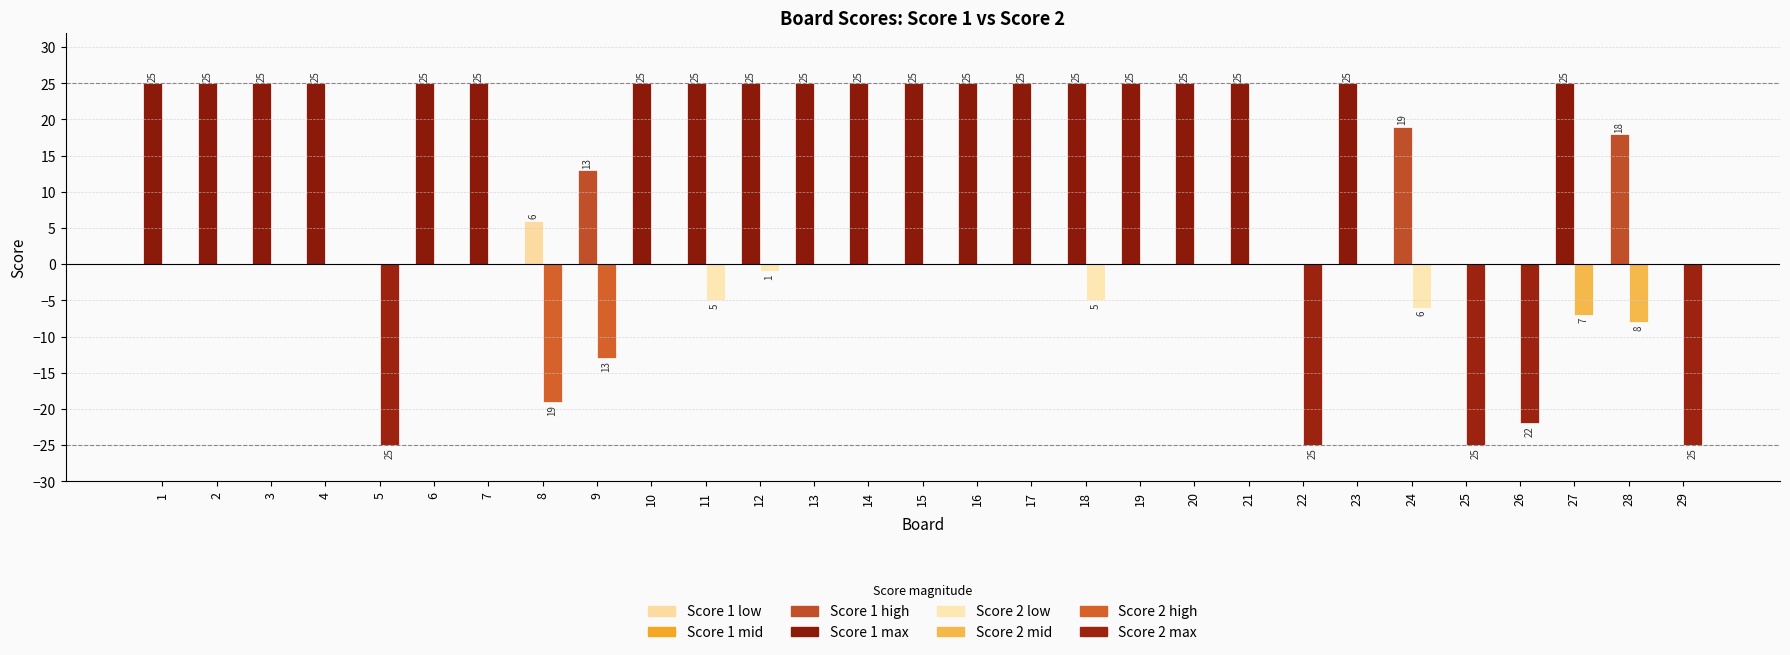

Is the value of Score 1 at 12 greater than the value of Score 2 at 21?

Yes